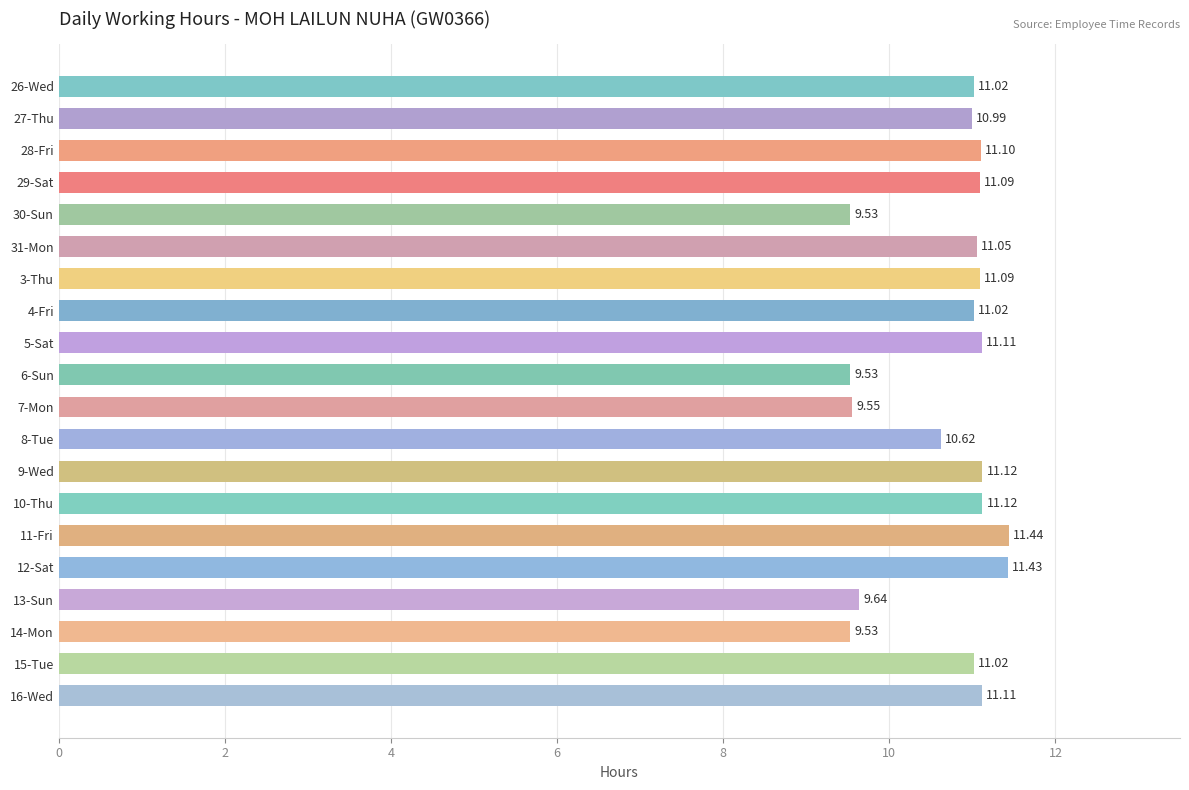

What is the sum of all values?

214.1